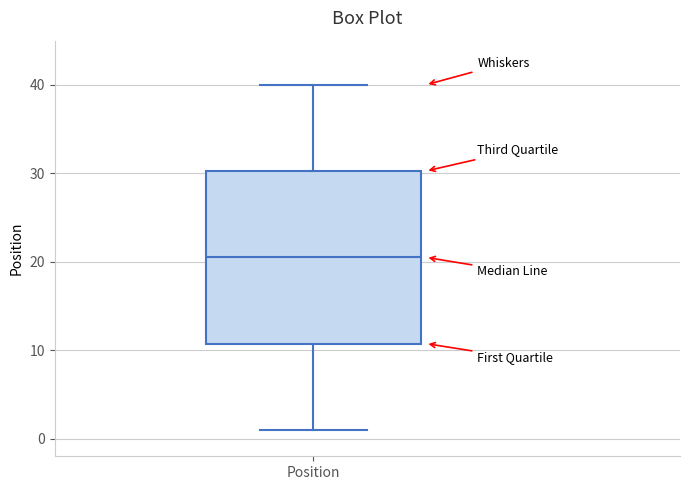

Transcribe this box plot: give where the median line is, the range the box spans, and where the two whiskers end, as read against the y-axis. The values are not printed on the chart, so give them approximately, as read against the axis.

median 21, box 11 to 30, whiskers 1 to 40